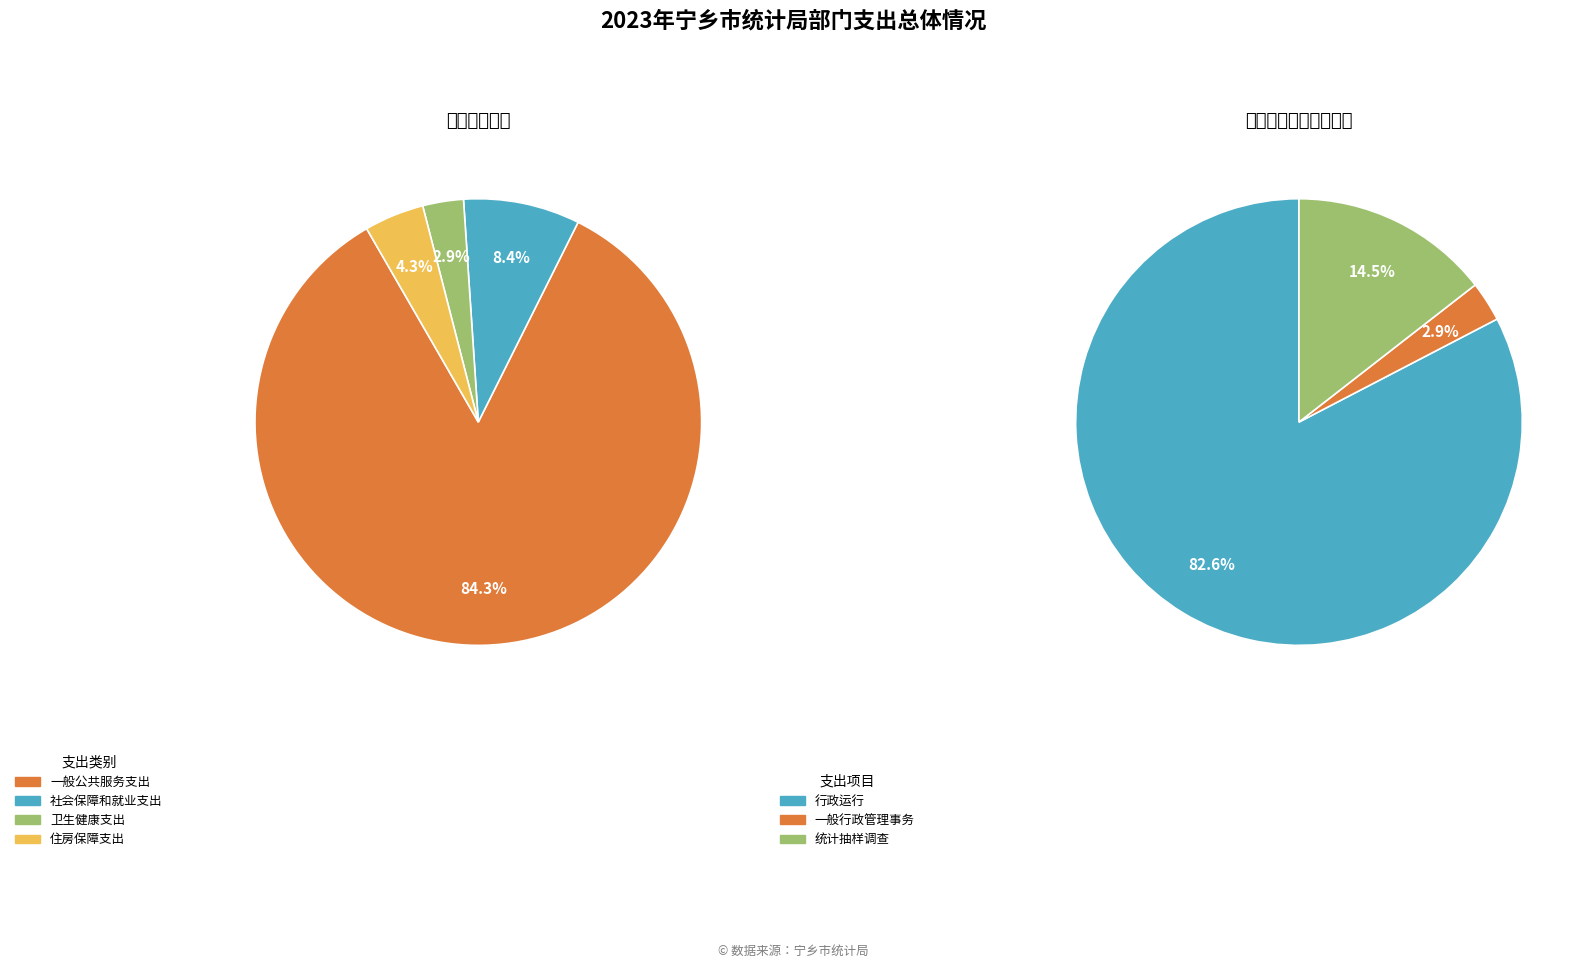

To the nearest percent, what is the difference between the largest and smallest slice percentages?

81%